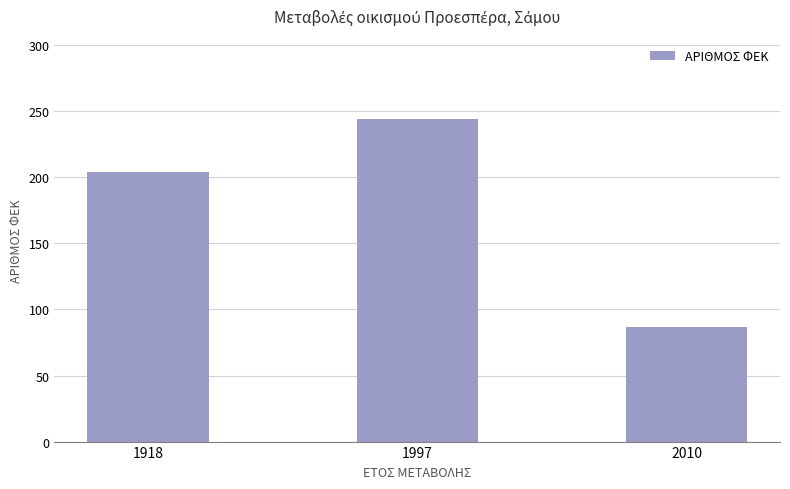

Approximately how many times larger is the value at 2010 compared to 1997?

0.4